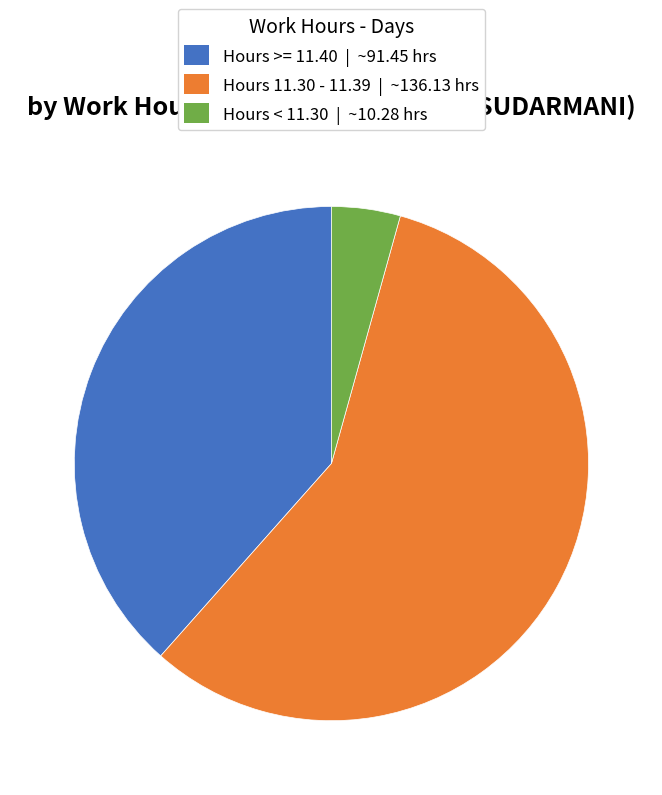

Does any single category account for the majority?

Yes